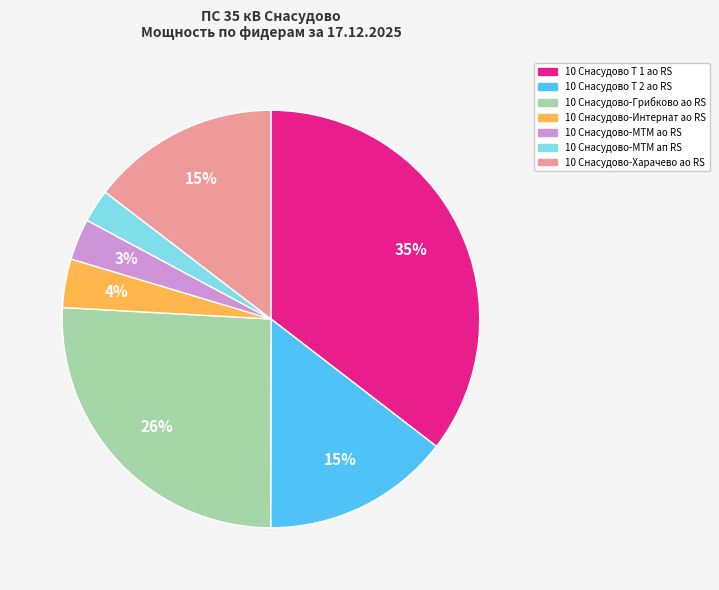

Do 10 Снасудово-МТМ ао RS and 10 Снасудово-Интернат ао RS together represent more than half of the pie?

No